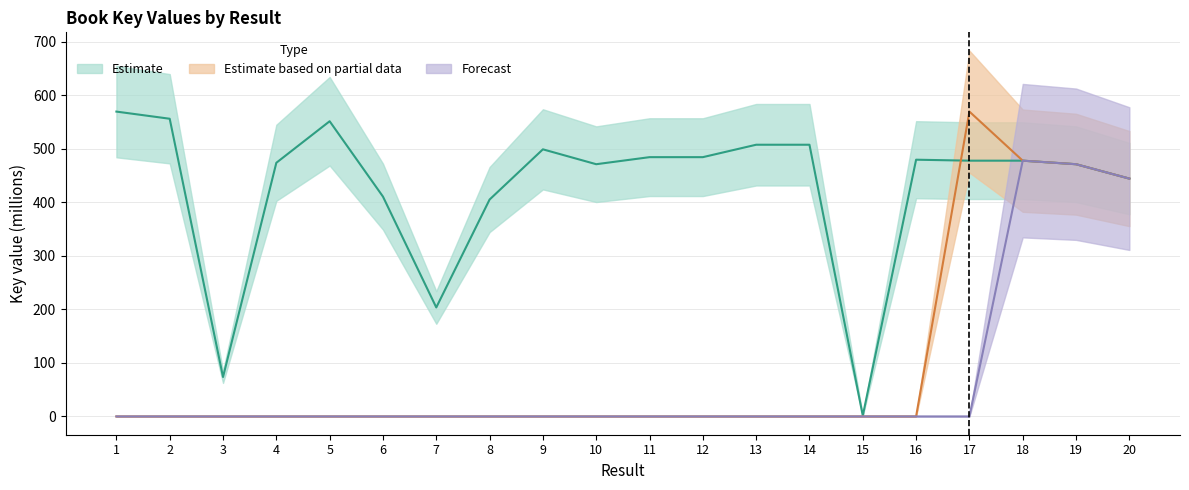

True or false: Key (Estimate) has more than 1 interior local peaks.

True